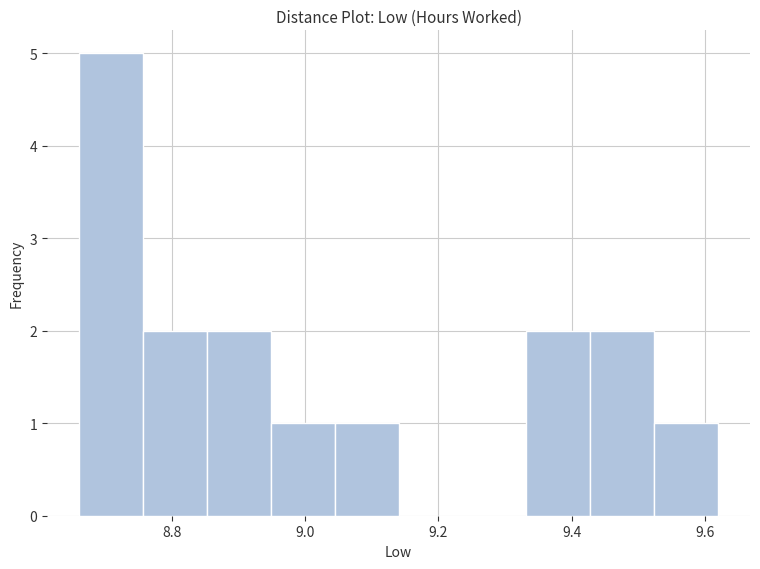

How tall is the bar that spans 8.852 to 8.948 on the x-axis? Neither the bar edges nor the heights are printed on the chart, so give them approximately, as read against the axes.

2